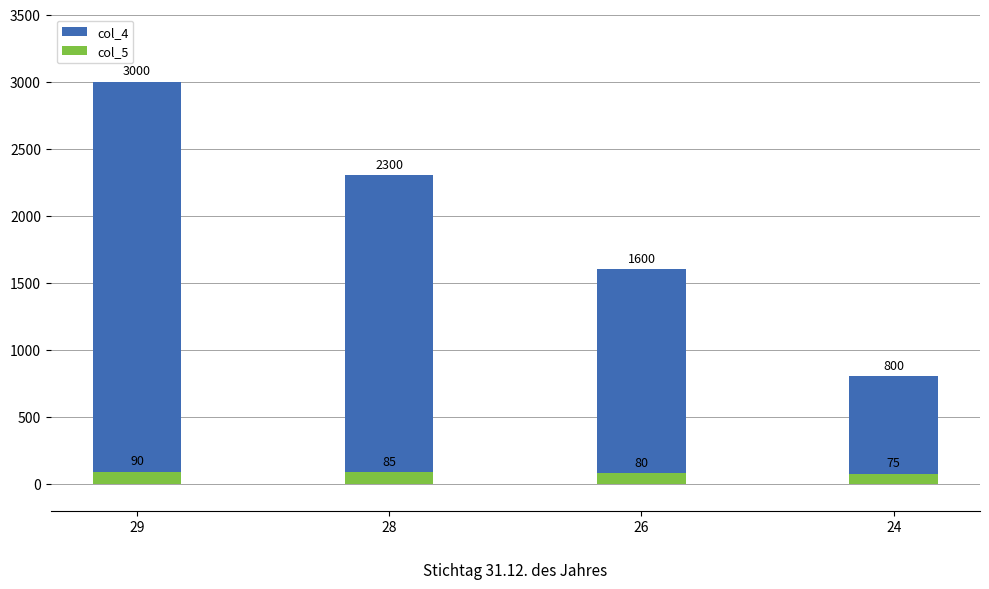

Read the col_4 value at 26, to the nearest 10.

1600